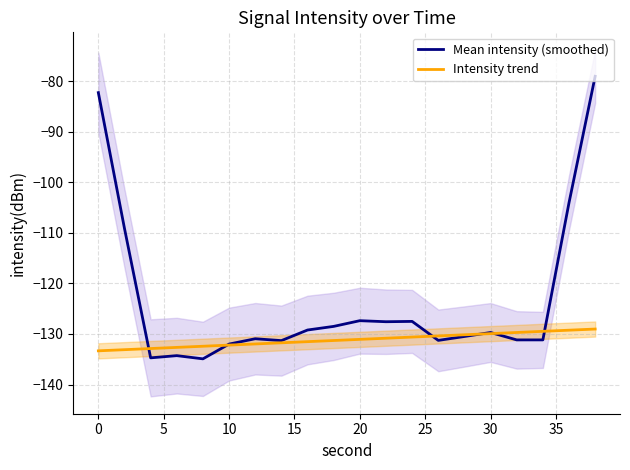

True or false: Mean intensity (smoothed) has a value of -82.2 at 30.

False